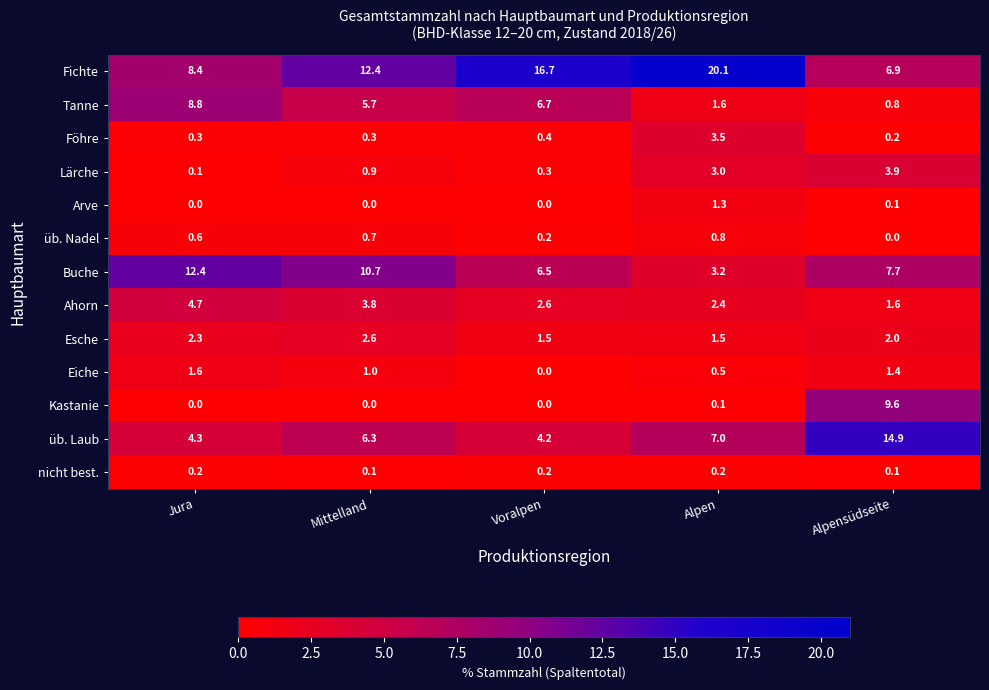

What value does the üb. Laub series have at Jura?

4.3